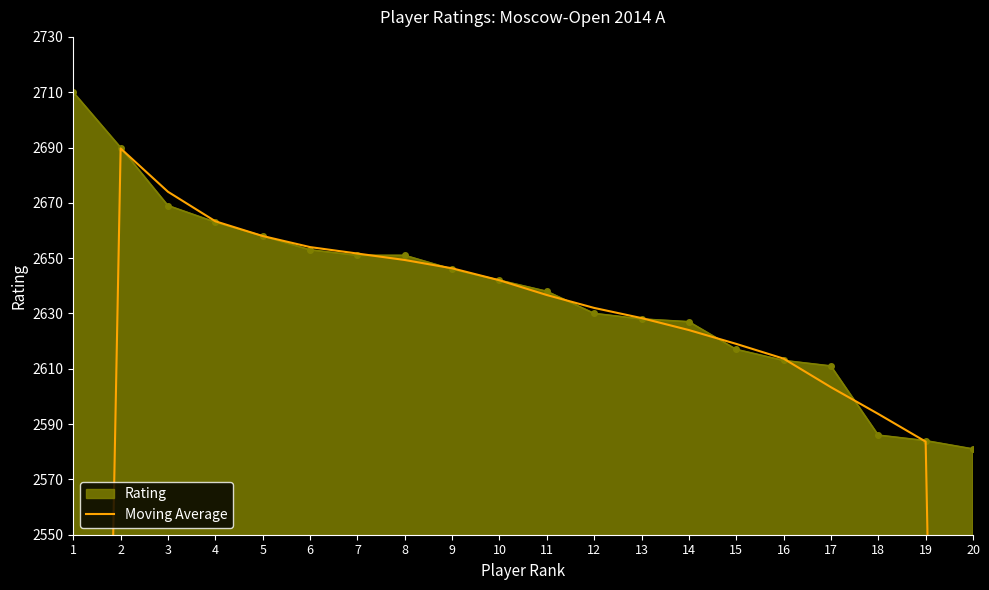

How many data points does each series have?

20